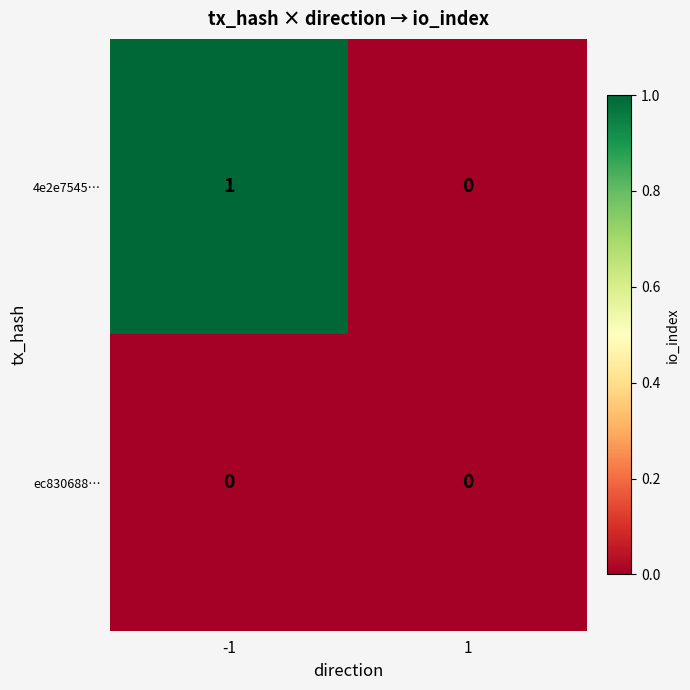

How many data points does each series have?

2